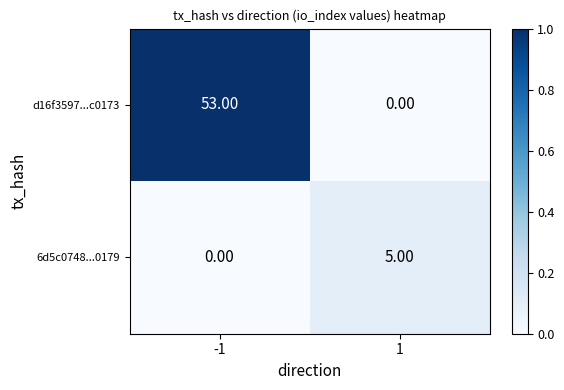

Which series has the largest total across all categories?

d16f3597...c0173